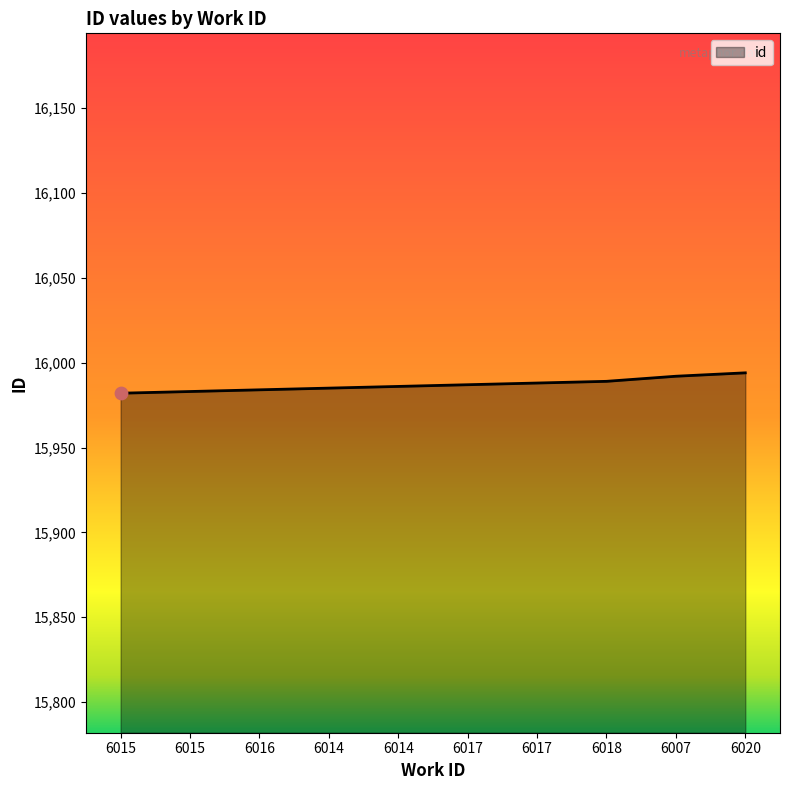

What is the change in value from 6015 to 6007?

+10